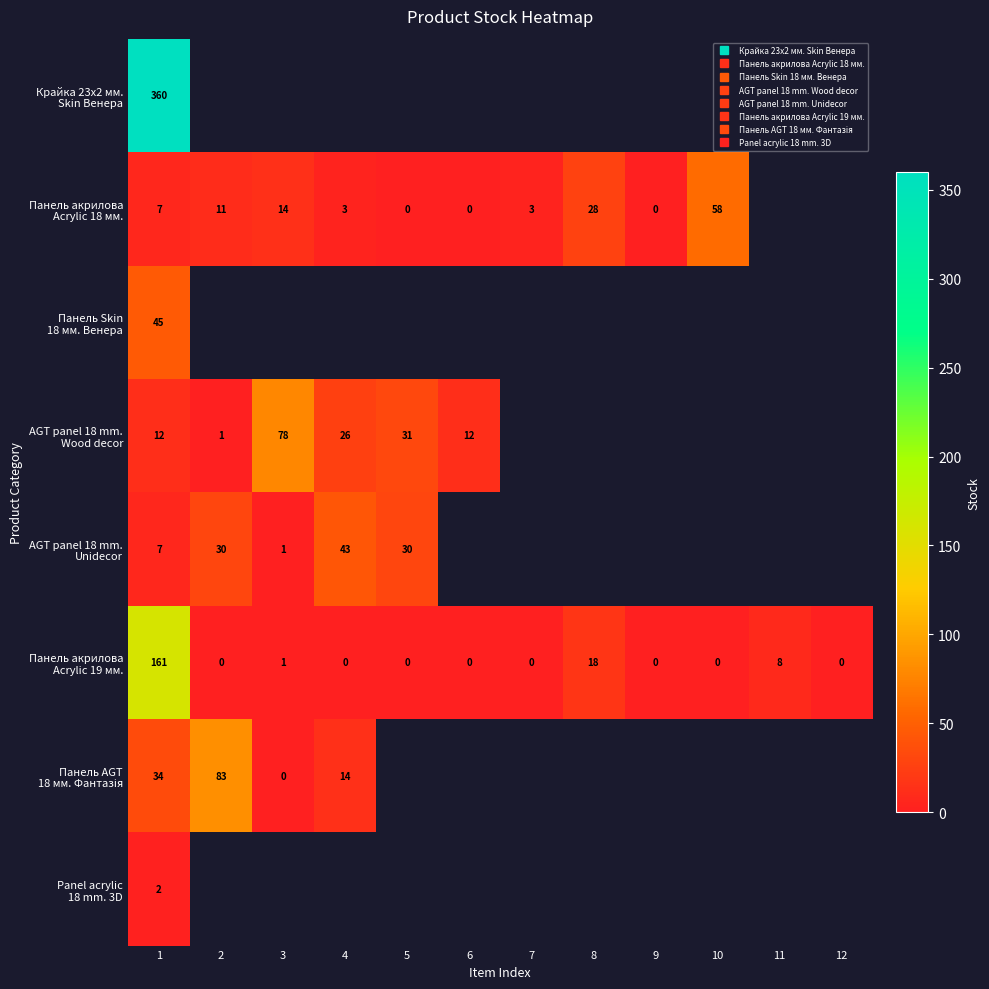

Is the value of AGT panel 18 mm. Wood decor at 9 greater than the value of Панель Skin 18 мм. Венера at 8?

No